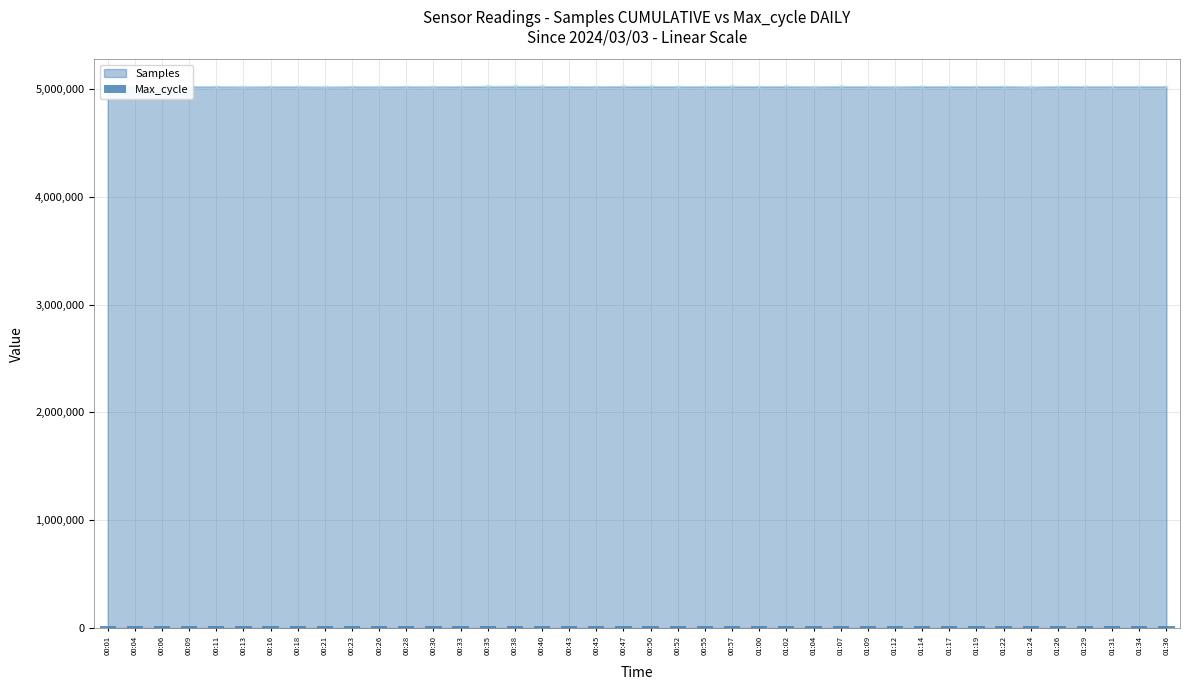

What is the minimum value for Samples?

5018743